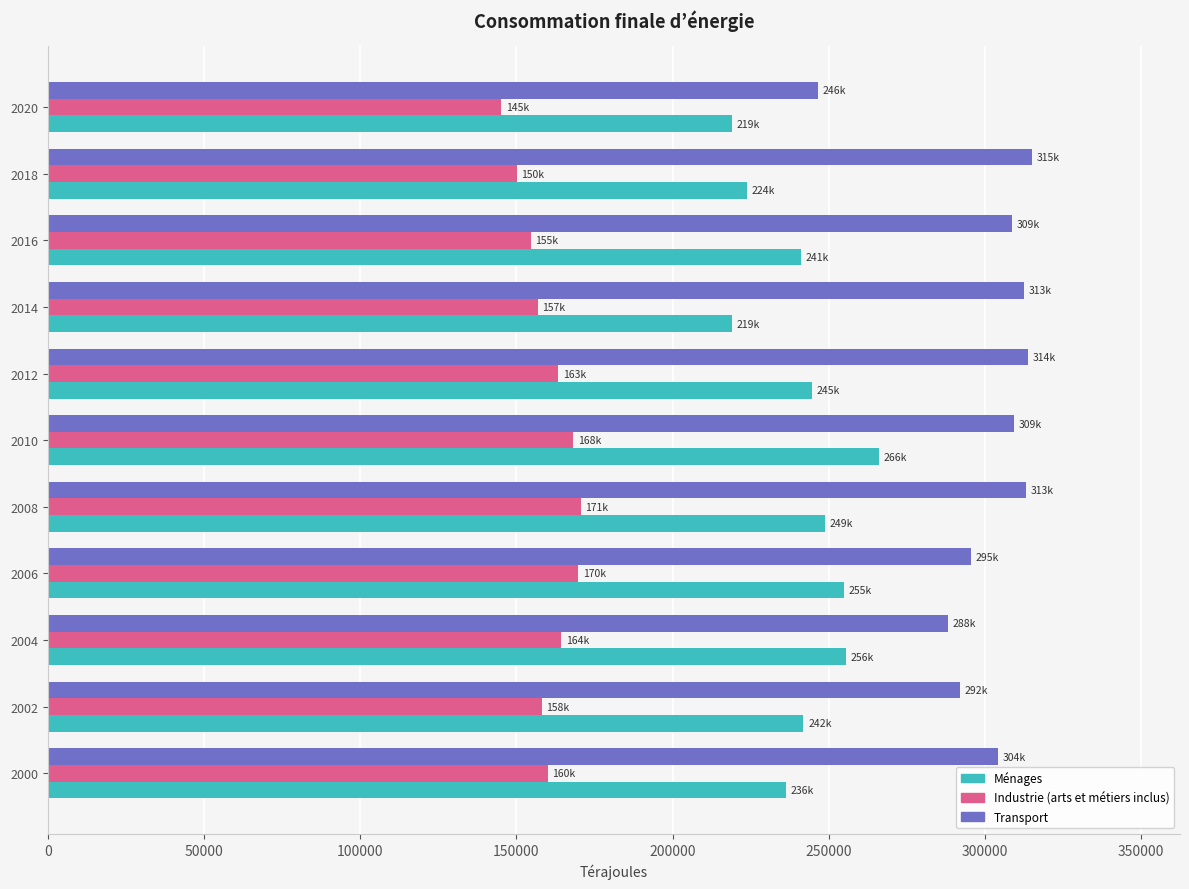

Which series has the widest spread of values?

Transport